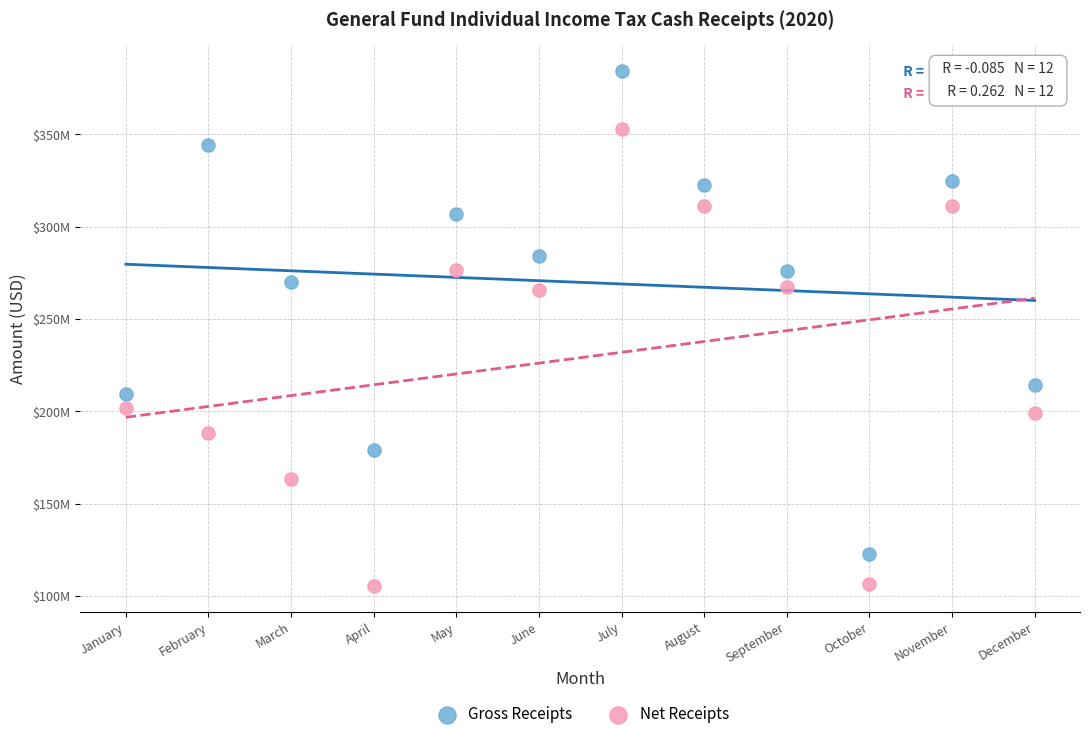

Which series reaches the minimum Y coordinate?

Net Receipts